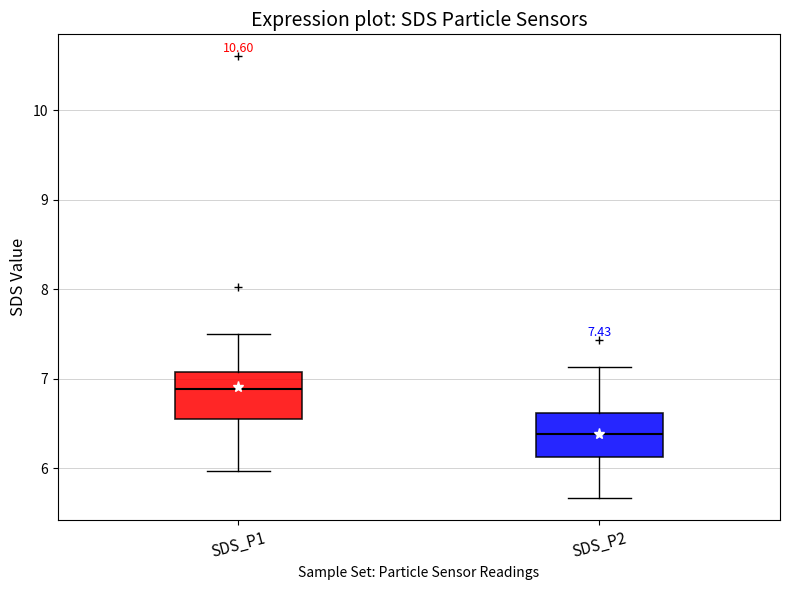

Which box's median line is the highest?

SDS_P1